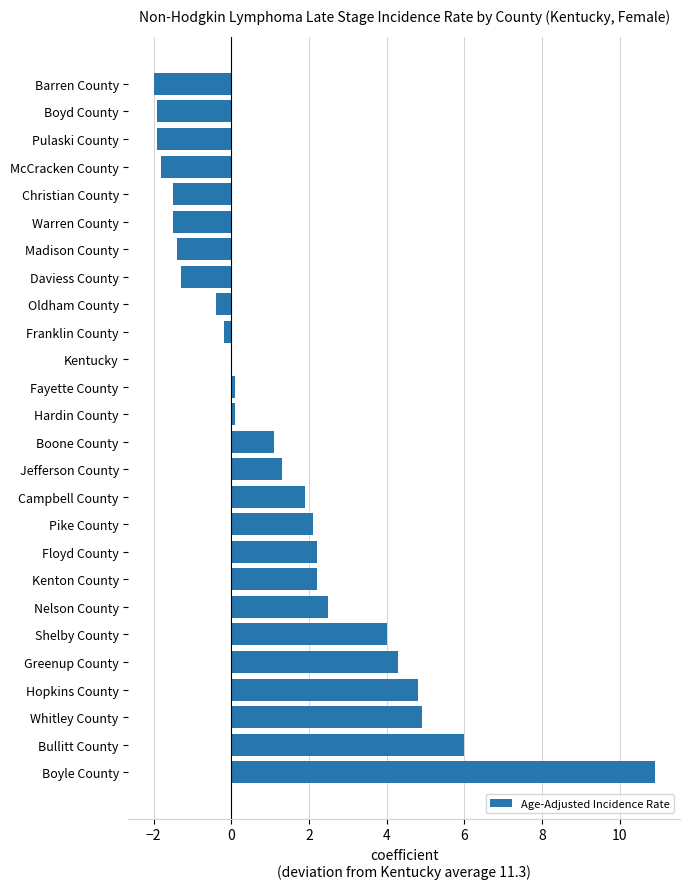

What is the sum of all values?

34.5